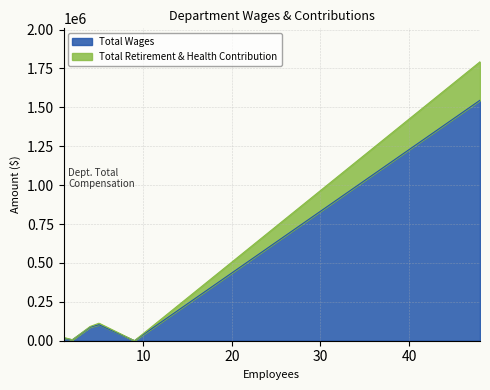

What is the highest value of the Total Wages series?

1545418